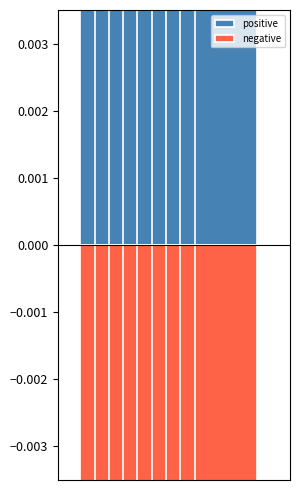

Is it true that positive equals 0.0 at MENAQU?

False